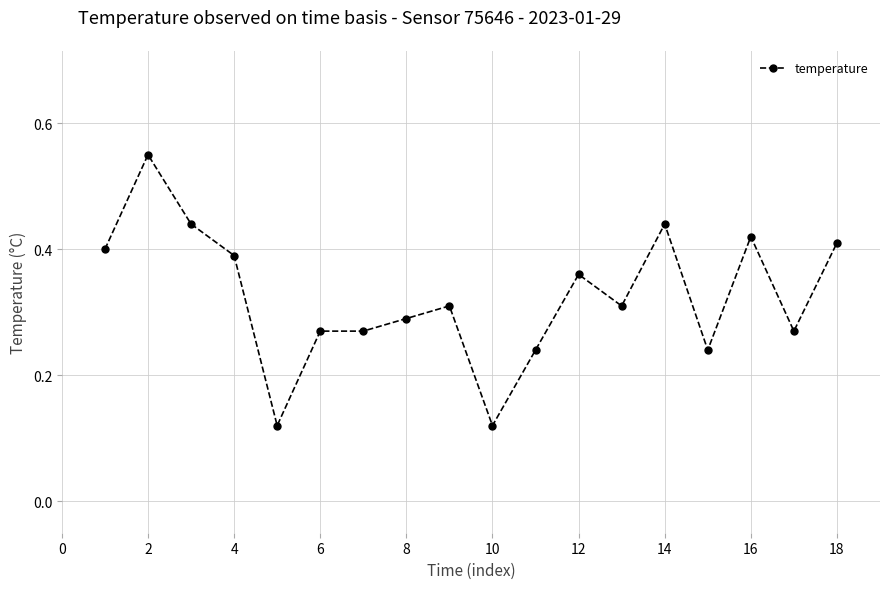

True or false: the data has more than 2 interior local peaks.

True